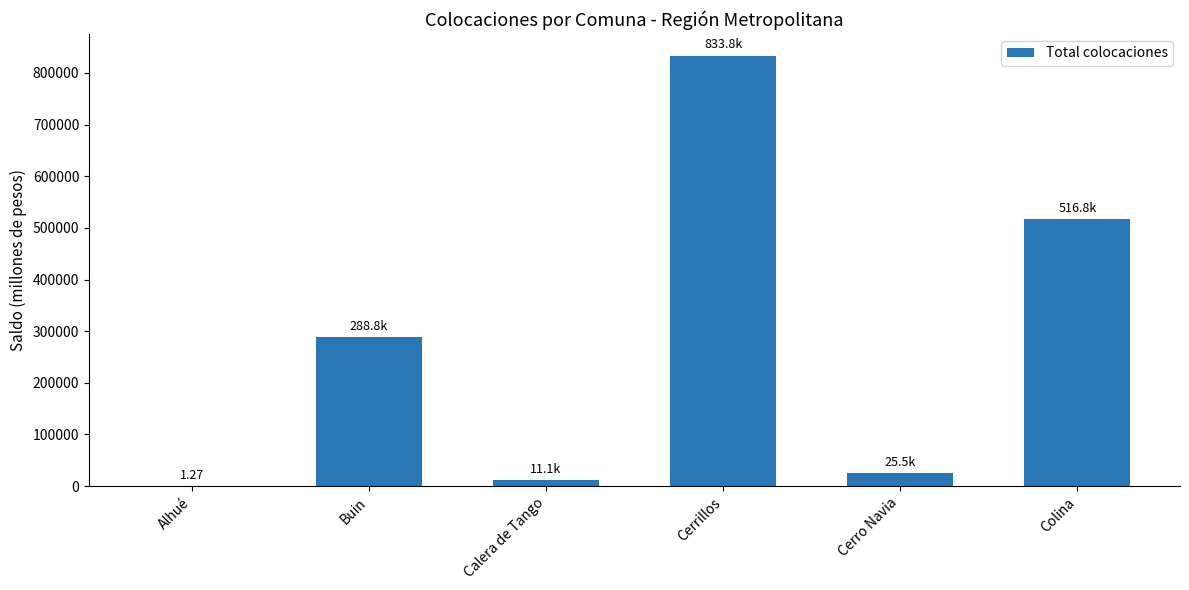

At which label is the value closest to 416916?

Colina